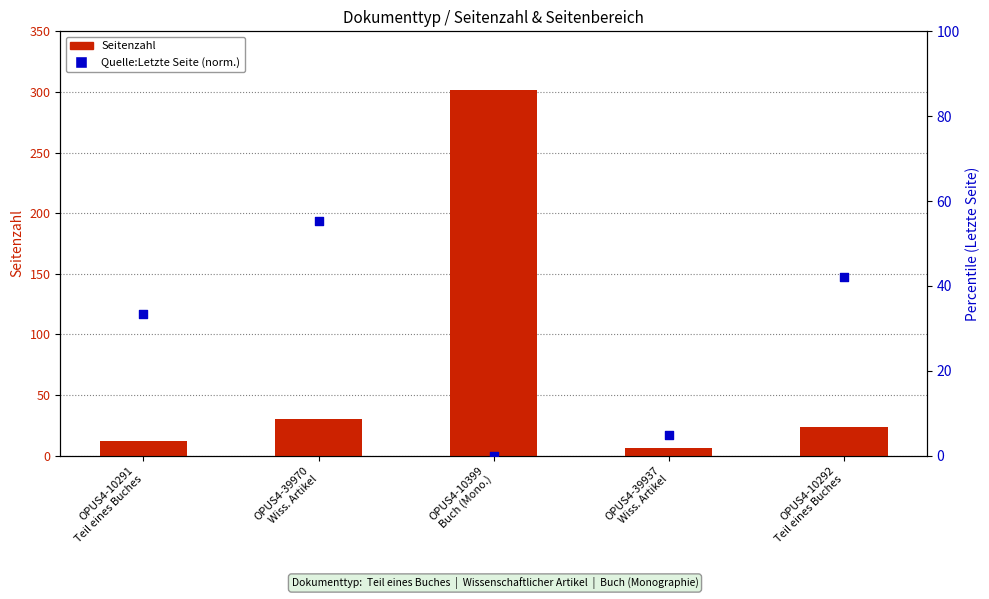

Which series reaches the maximum Y coordinate?

Seitenzahl